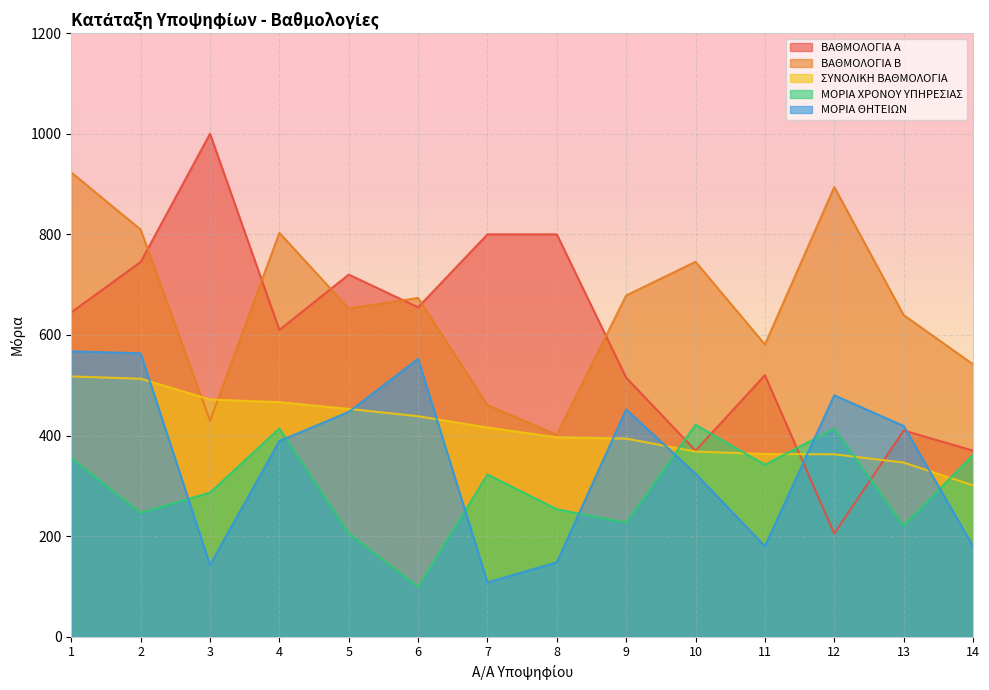

At which category does ΜΟΡΙΑ ΧΡΟΝΟΥ ΥΠΗΡΕΣΙΑΣ reach its first local valley?

2